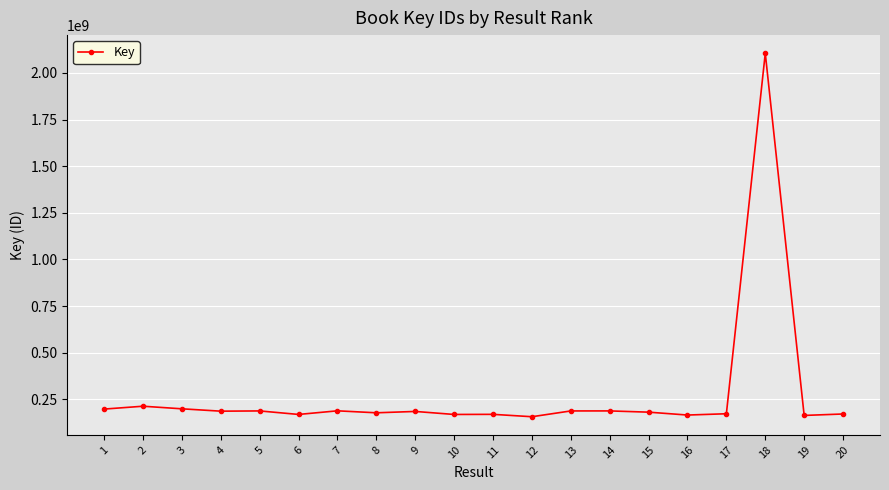

What is the approximate value at 13, to the nearest 100?

187940100